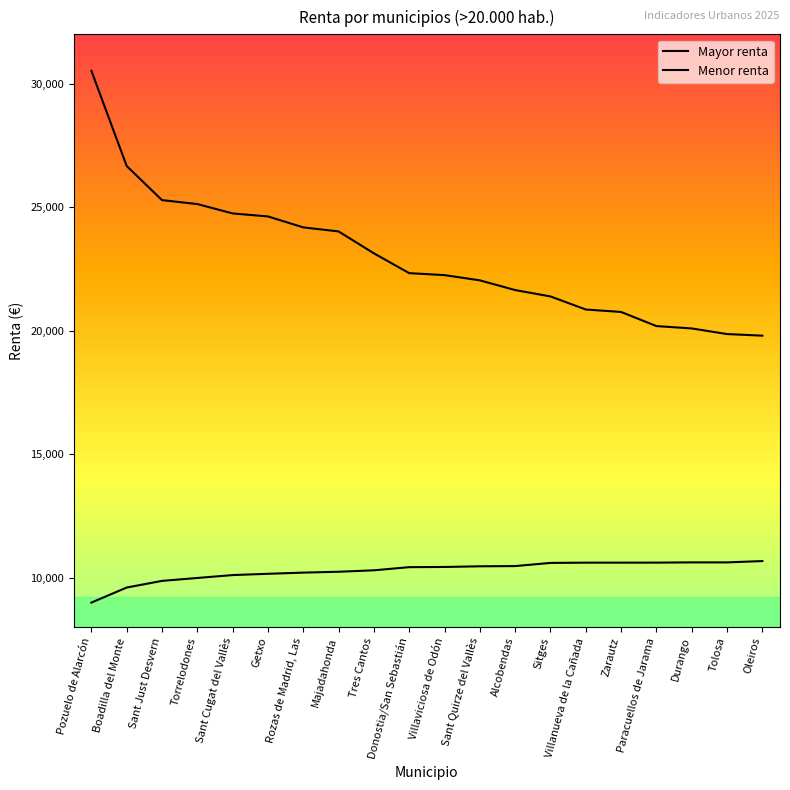

Which series has the largest total across all categories?

Mayor renta